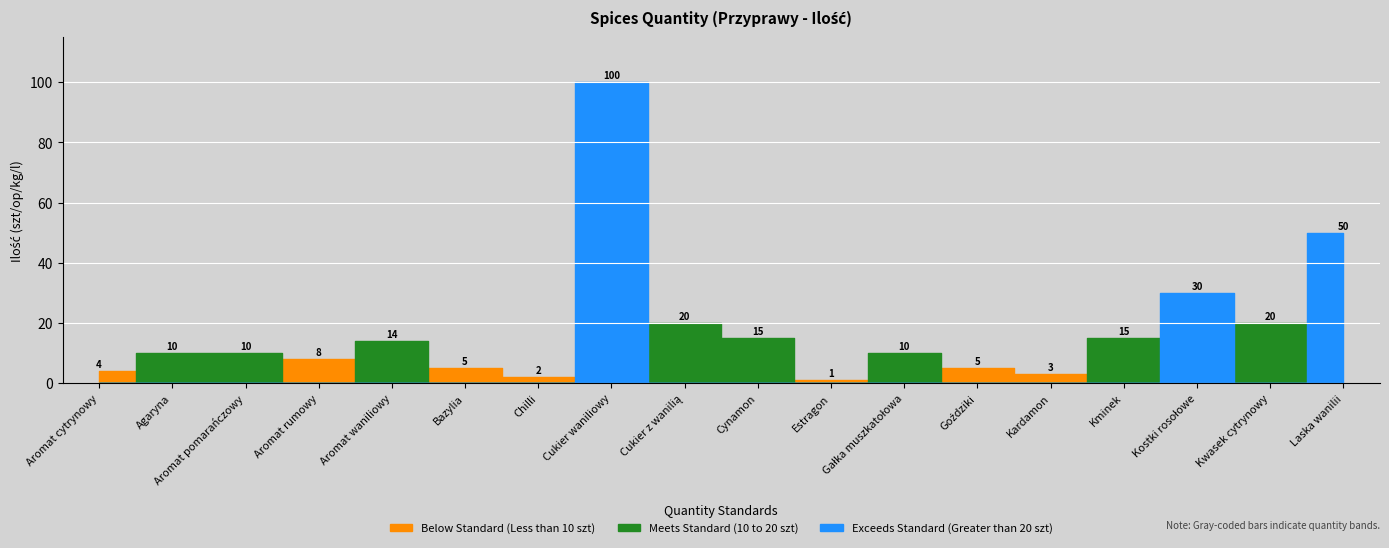

Which label corresponds to the smallest value in the chart?

Estragon